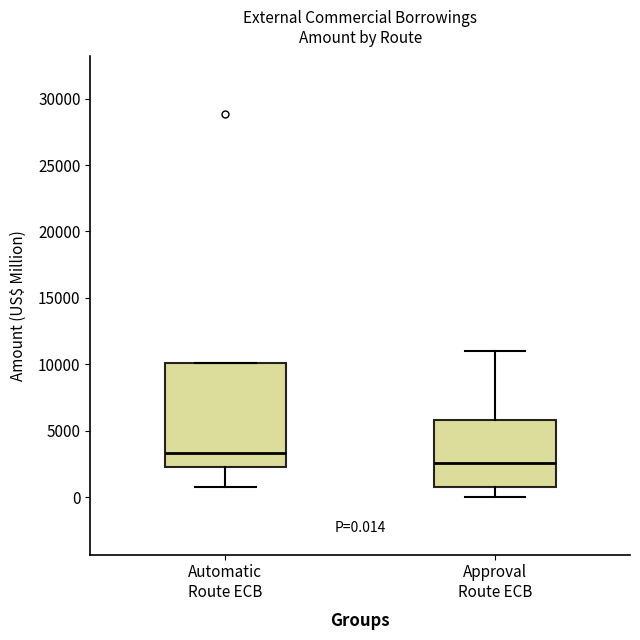

Which box has the lowest median line?

Approval Route ECB